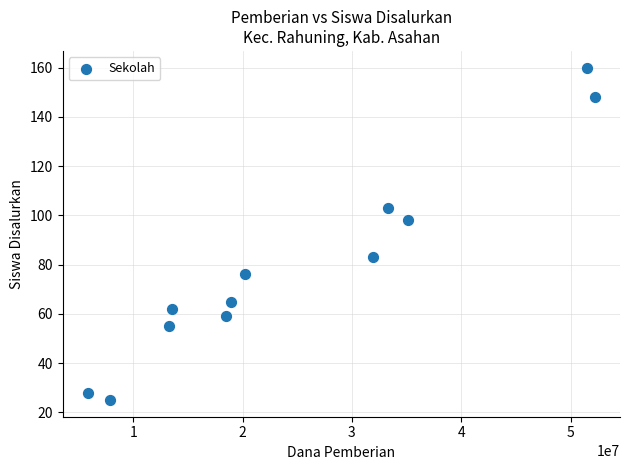

What Y value in the scatter plot is closest to 92?

98